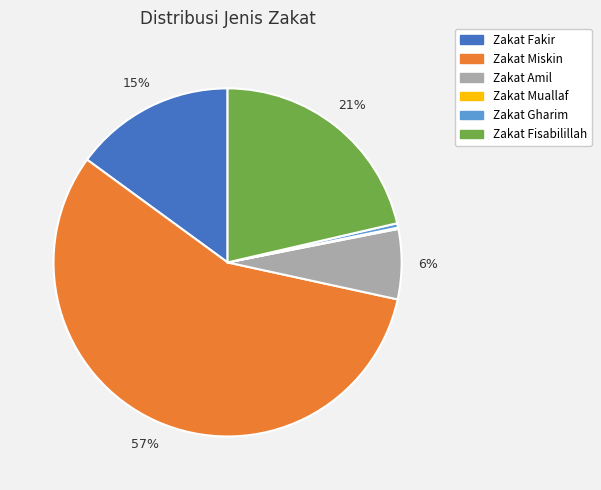

Which has a higher value, Zakat Gharim or Zakat Miskin?

Zakat Miskin